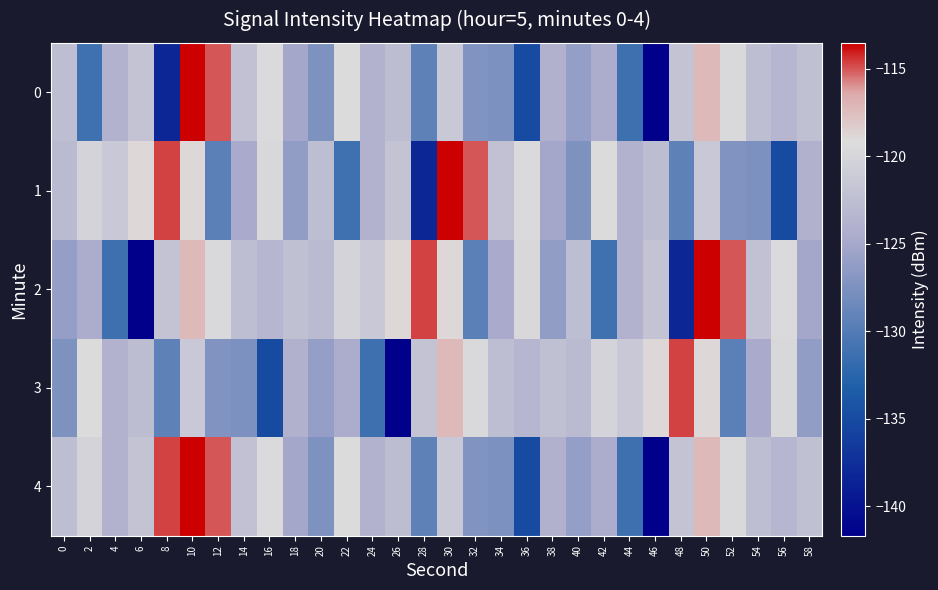

Which category has the highest value across all series?

10